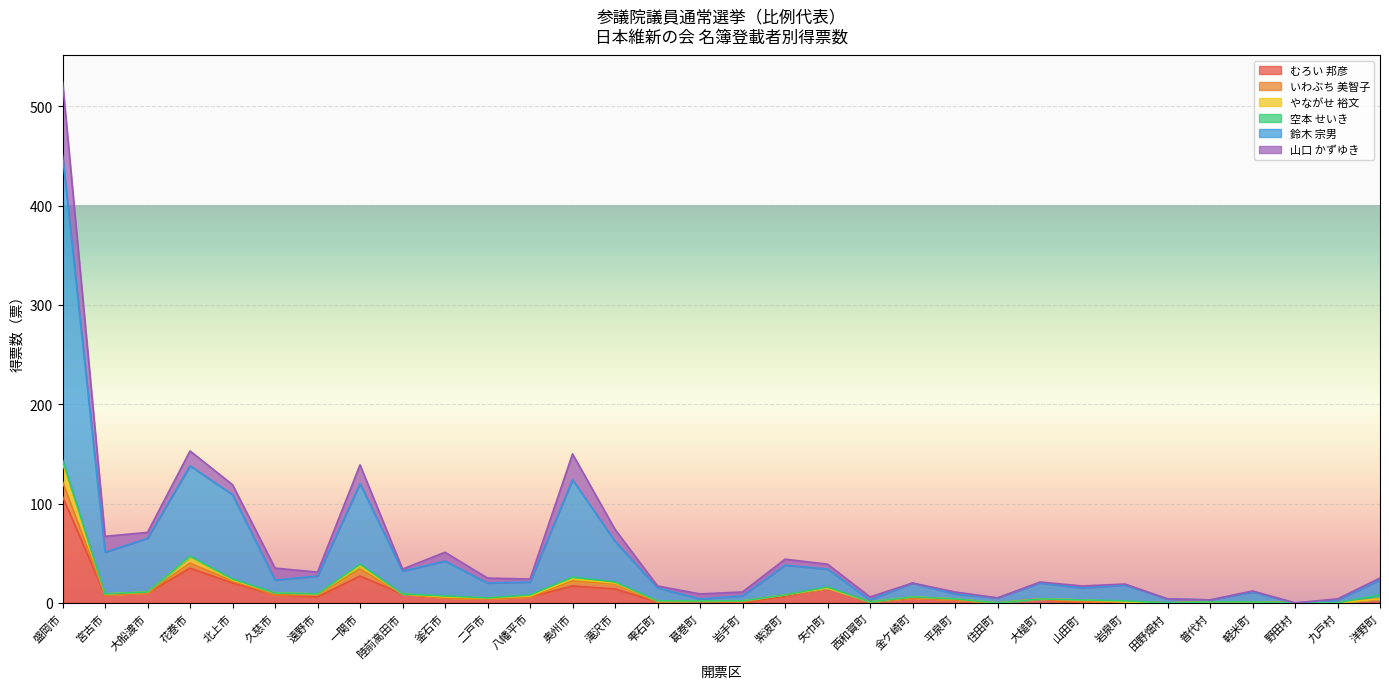

Which series has the largest total across all categories?

鈴木 宗男